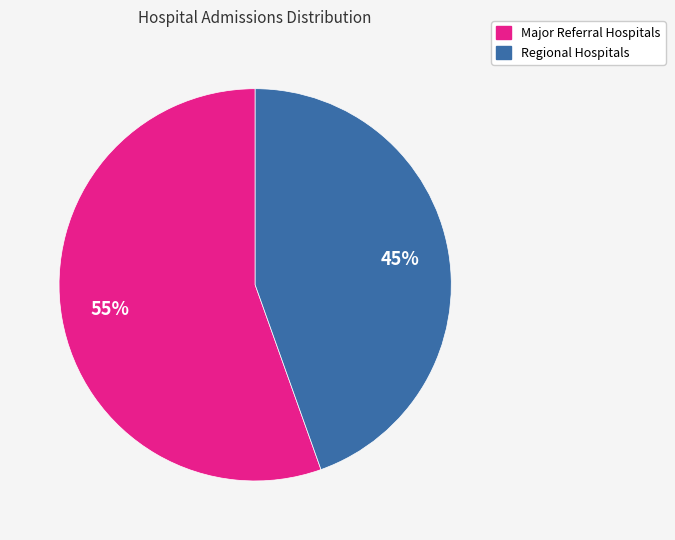

Is there any slice that represents more than half of the pie?

Yes